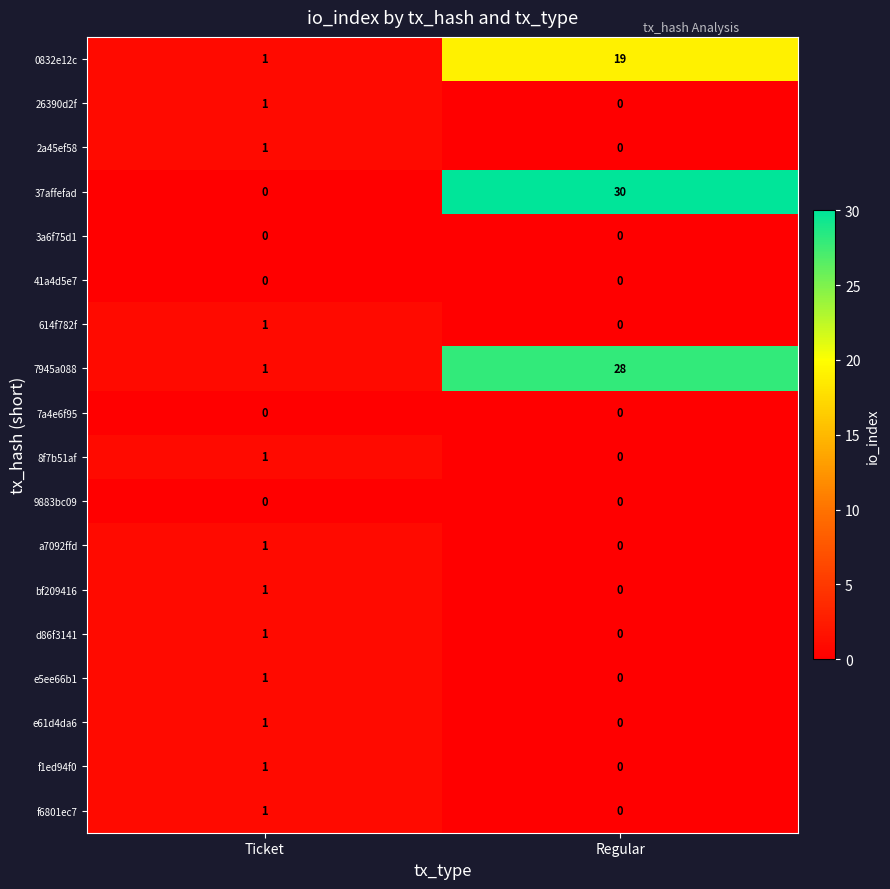

Rank the categories by 0832e12c value from highest to lowest.

Regular, Ticket